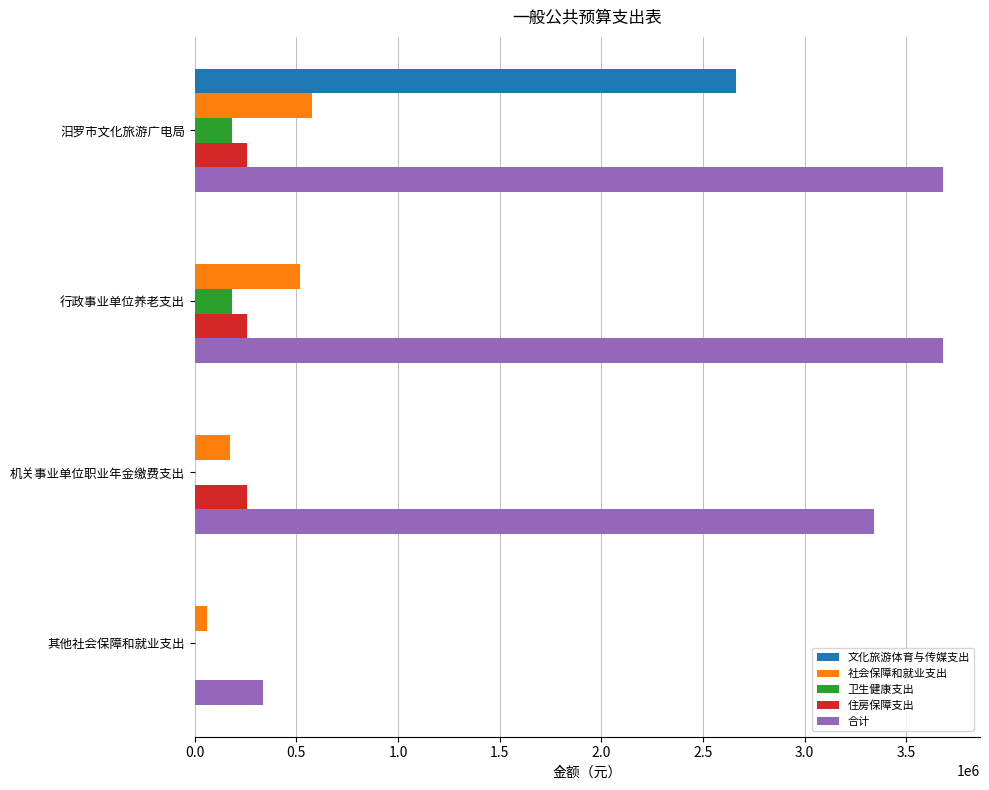

Which series changed the most between 汨罗市文化旅游广电局 and 机关事业单位职业年金缴费支出?

文化旅游体育与传媒支出